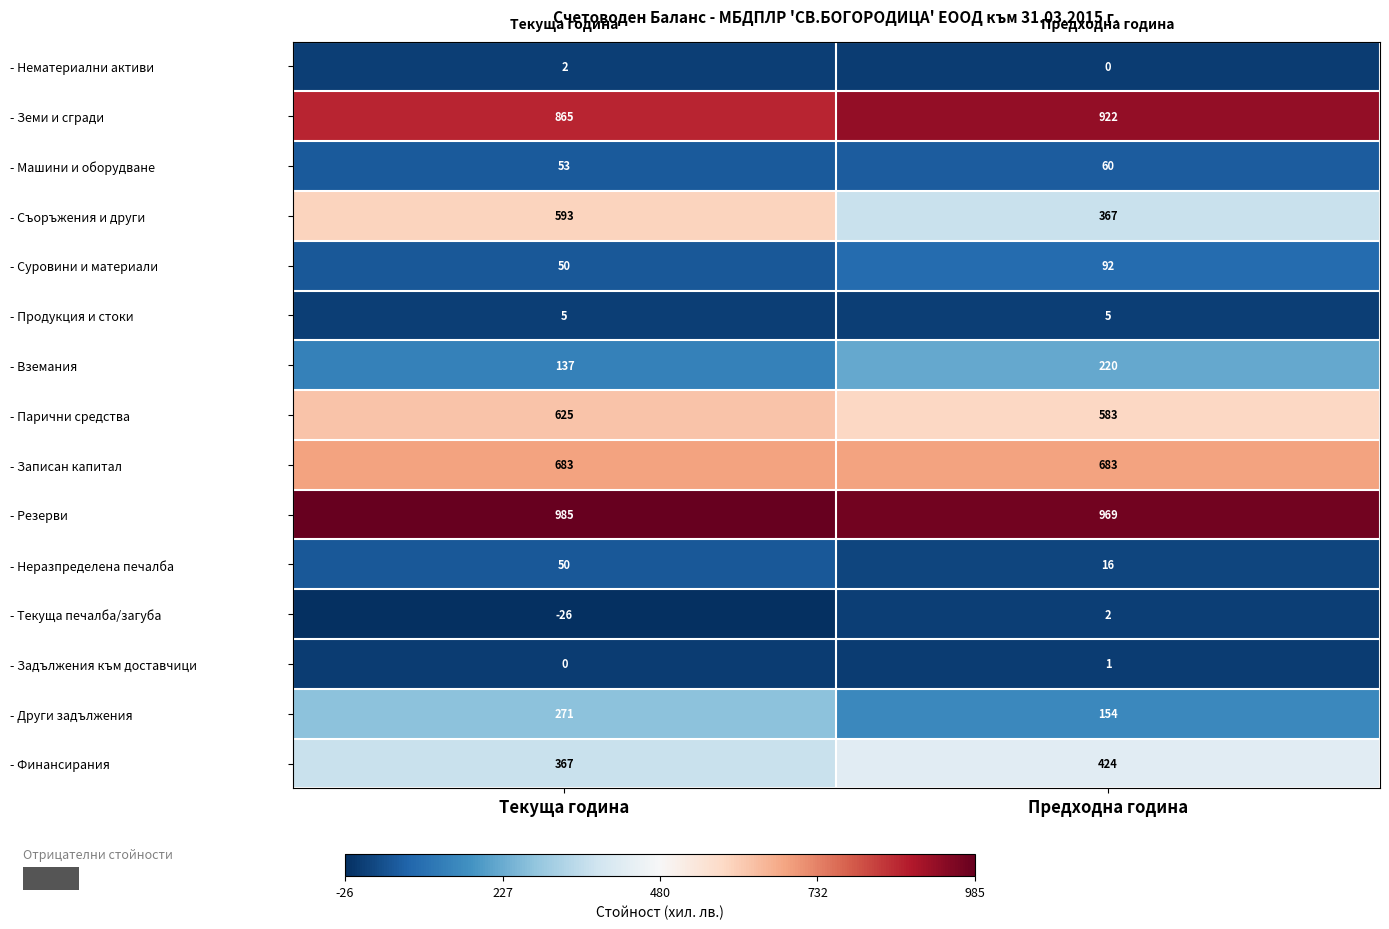

At Предходна година, list the series in order from smallest to largest.

- Нематериални активи, - Задължения към доставчици, - Текуща печалба/загуба, - Продукция и стоки, - Неразпределена печалба, - Машини и оборудване, - Суровини и материали, - Други задължения, - Вземания, - Съоръжения и други, - Финансирания, - Парични средства, - Записан капитал, - Земи и сгради, - Резерви